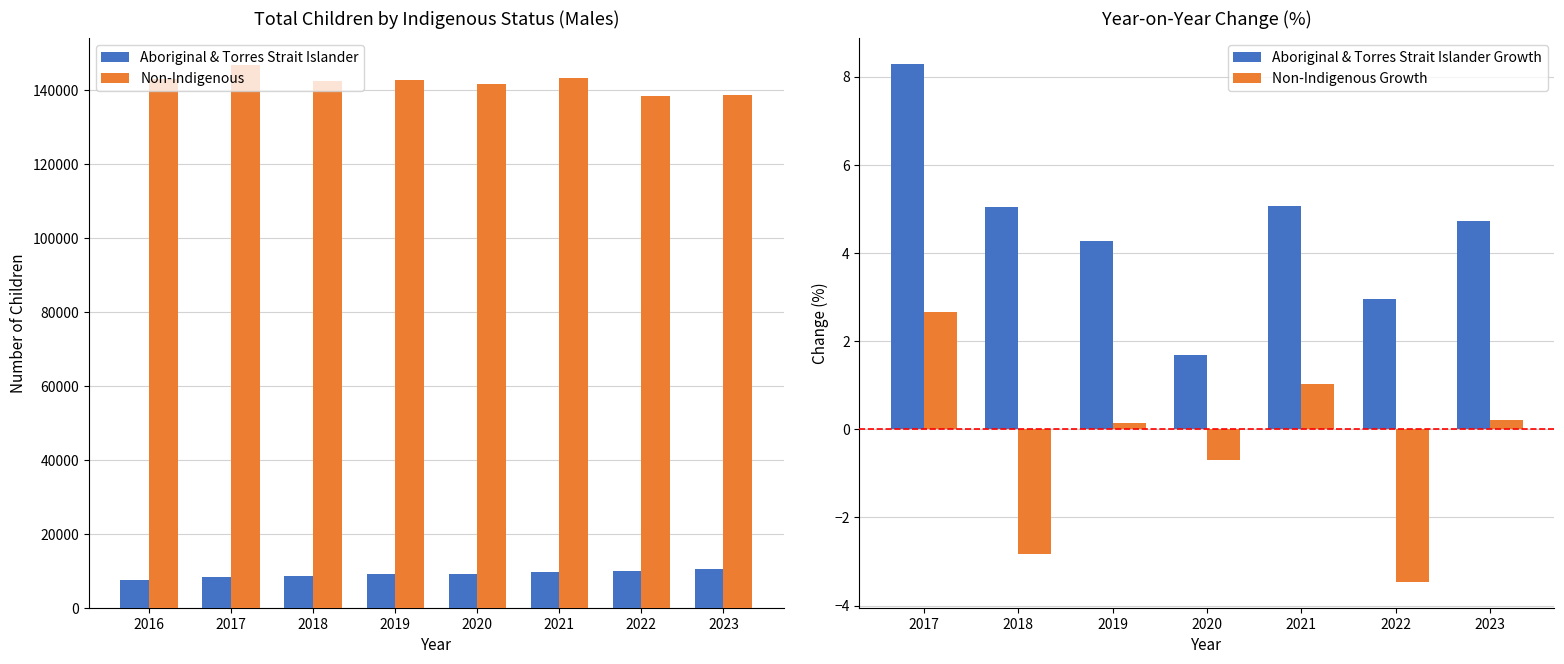

What is the difference between the Non-Indigenous values at 2017 and 2020?

4948